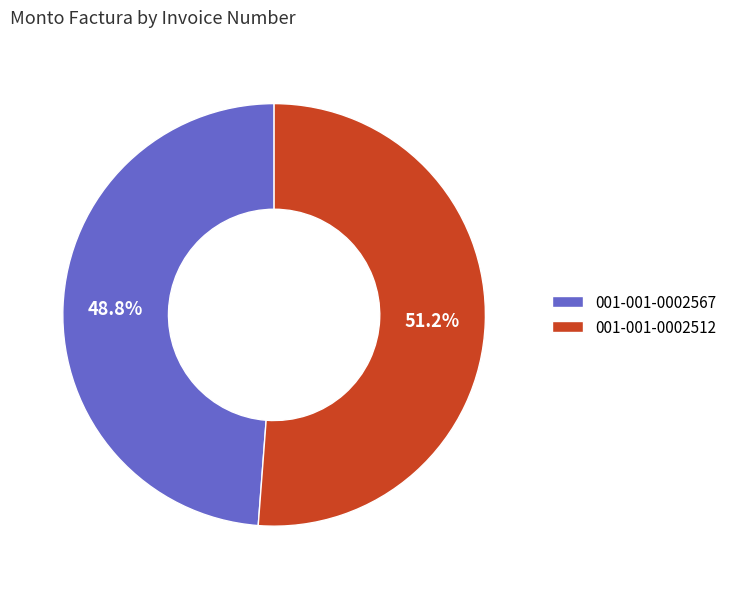

To the nearest percent, what is the combined percentage of 001-001-0002567 and 001-001-0002512?

100%